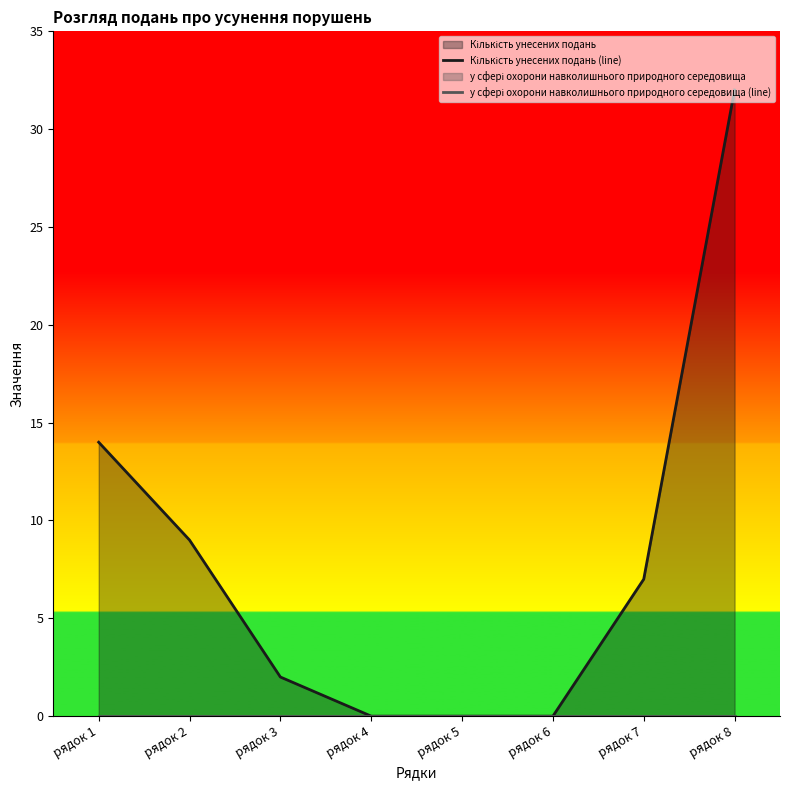

Rank the series by their average value, from lowest to highest.

у сфері охорони навколишнього природного середовища (line), Кількість унесених подань (line)